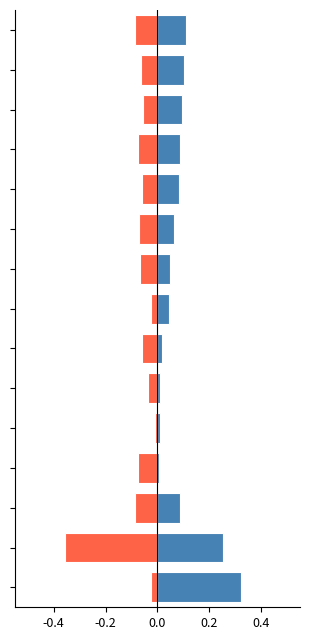

What are all the series names shown in the legend?

従業者数(人), 事業所数